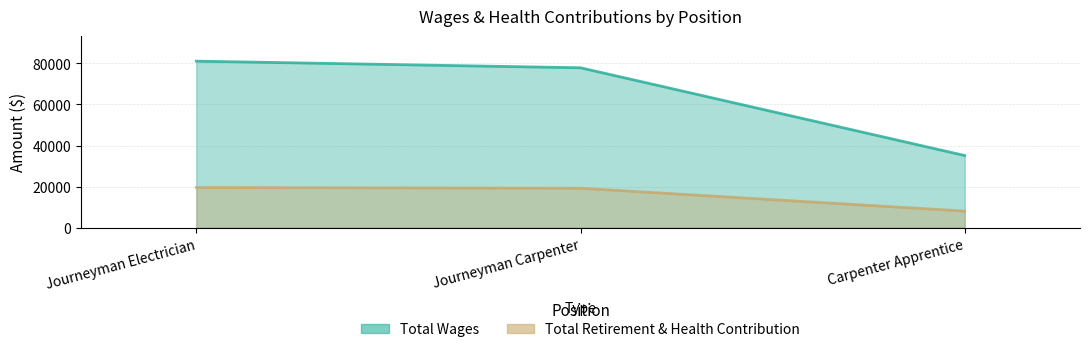

What is the highest value of the Total Wages series?

81111